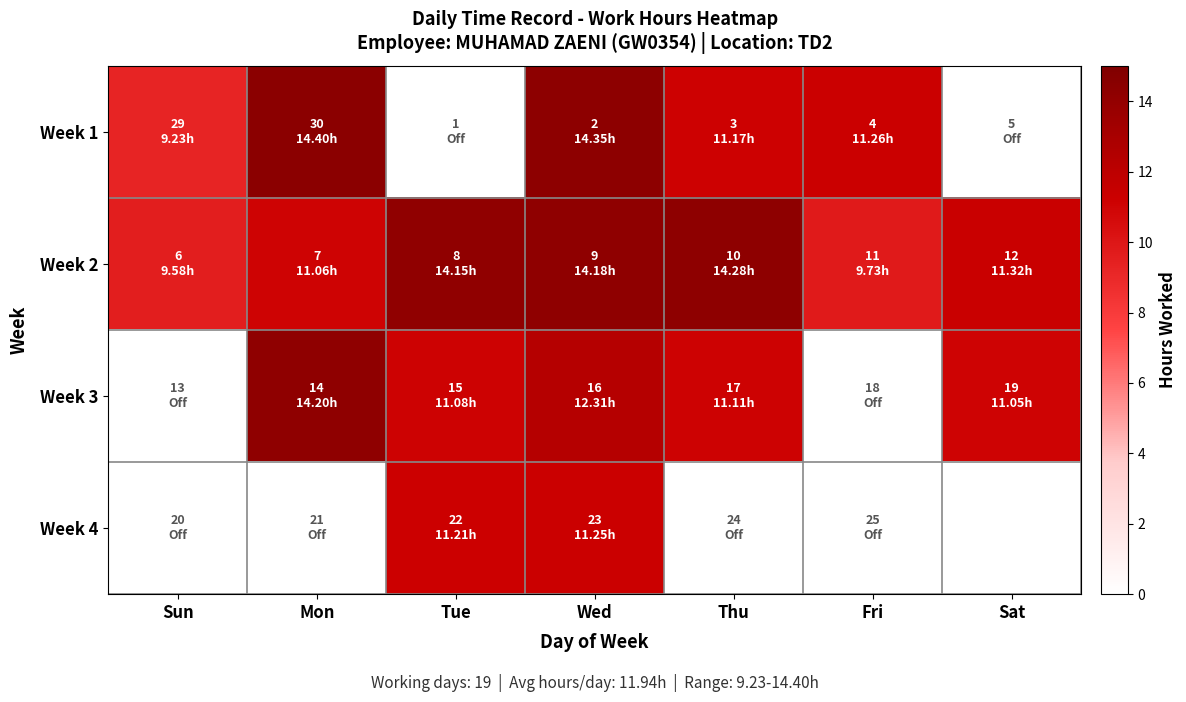

Is the value of Week 1 at Thu greater than the value of Week 3 at Mon?

No